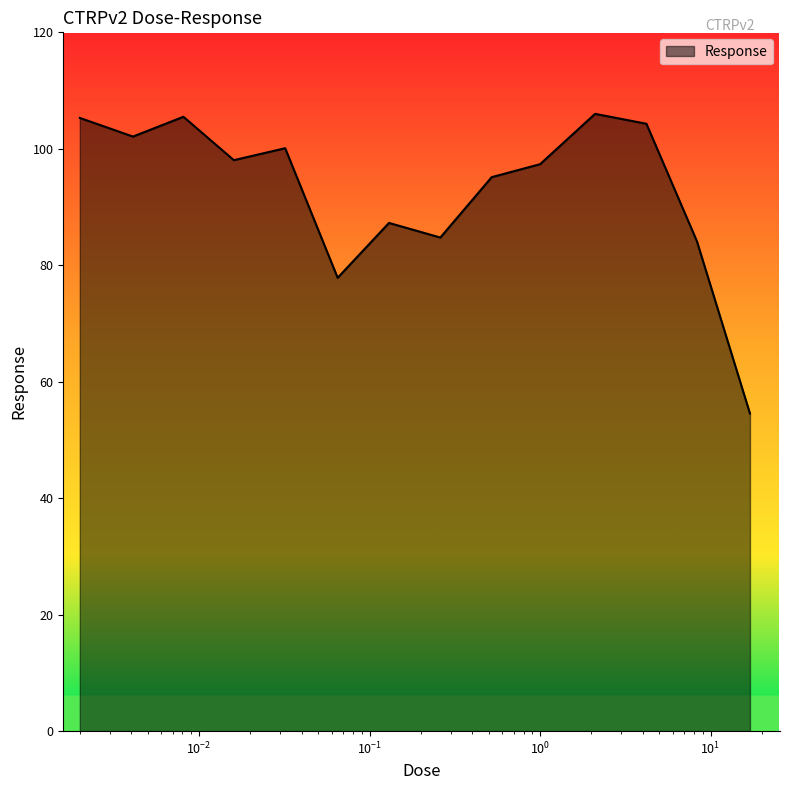

What is the difference between the maximum and minimum values?

51.5